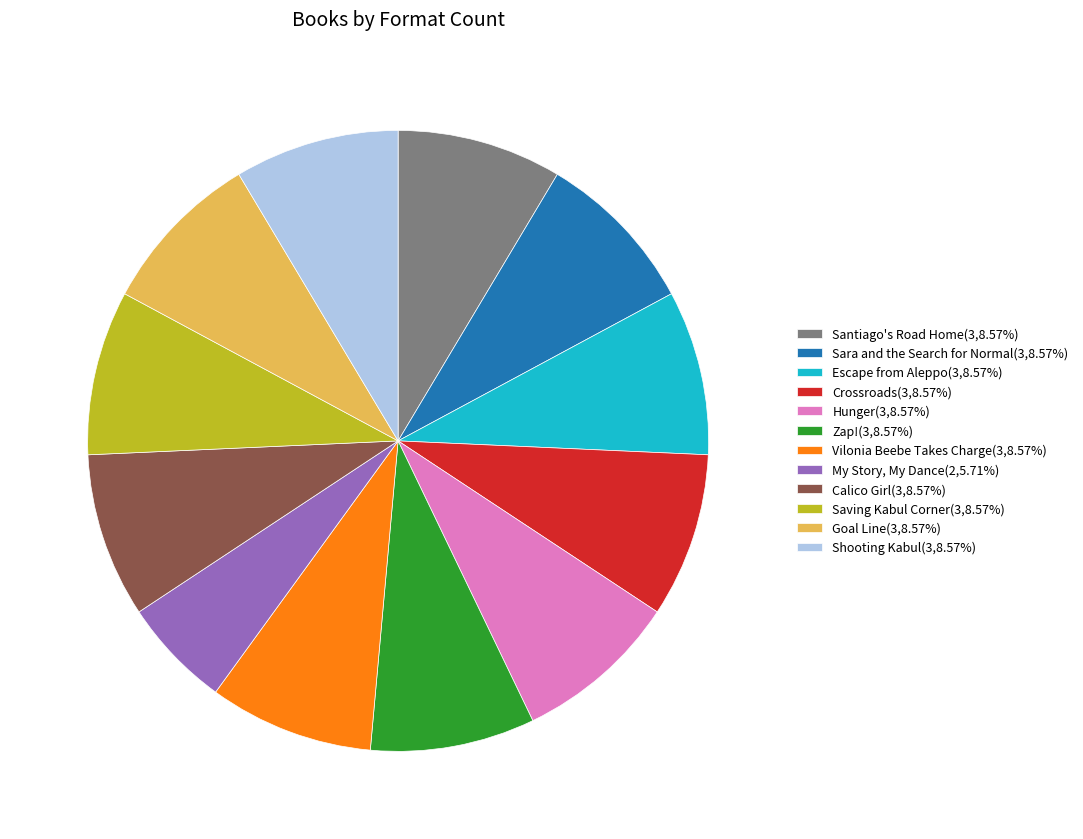

What is the smallest slice in the pie chart?

My Story, My Dance